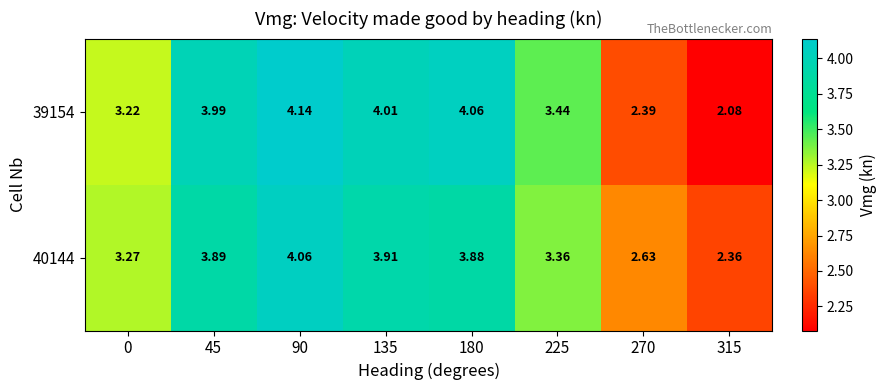

Is the value of 39154 at 180 greater than the value of 40144 at 45?

Yes